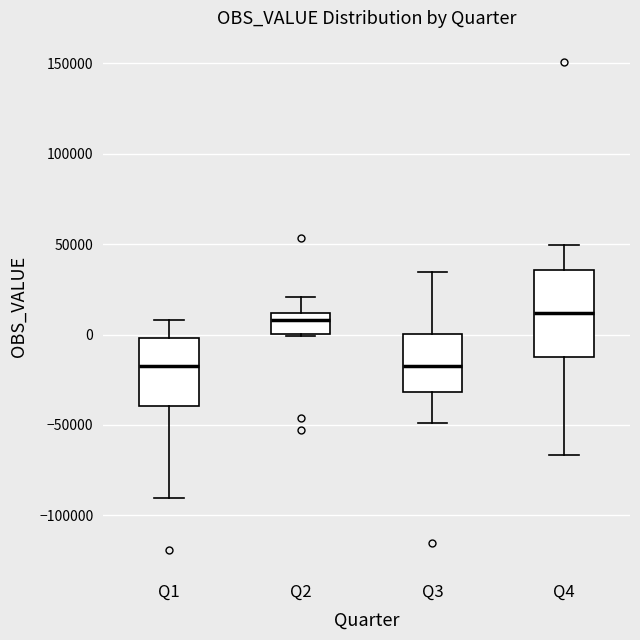

Comparing the boxes themselves (not the whiskers), which one is the tallest?

Q4